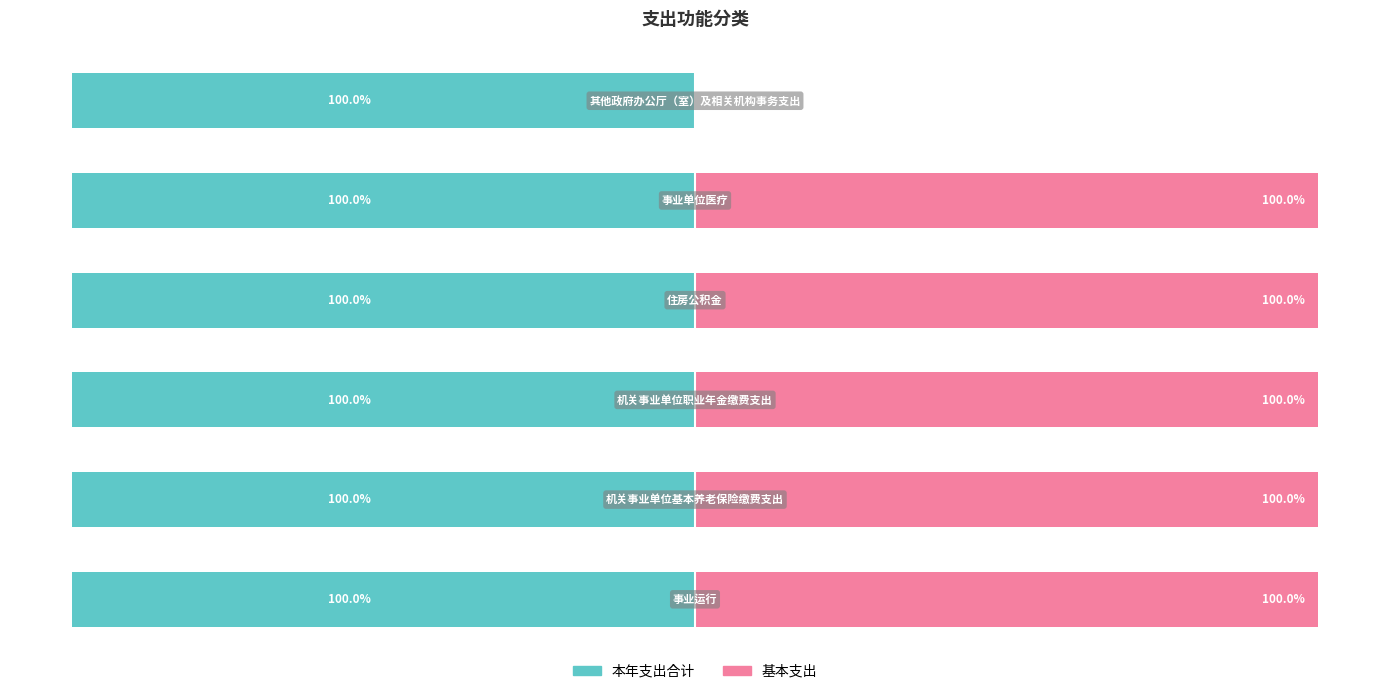

The value of 基本支出 at 4 is 100.0. True or false?

True